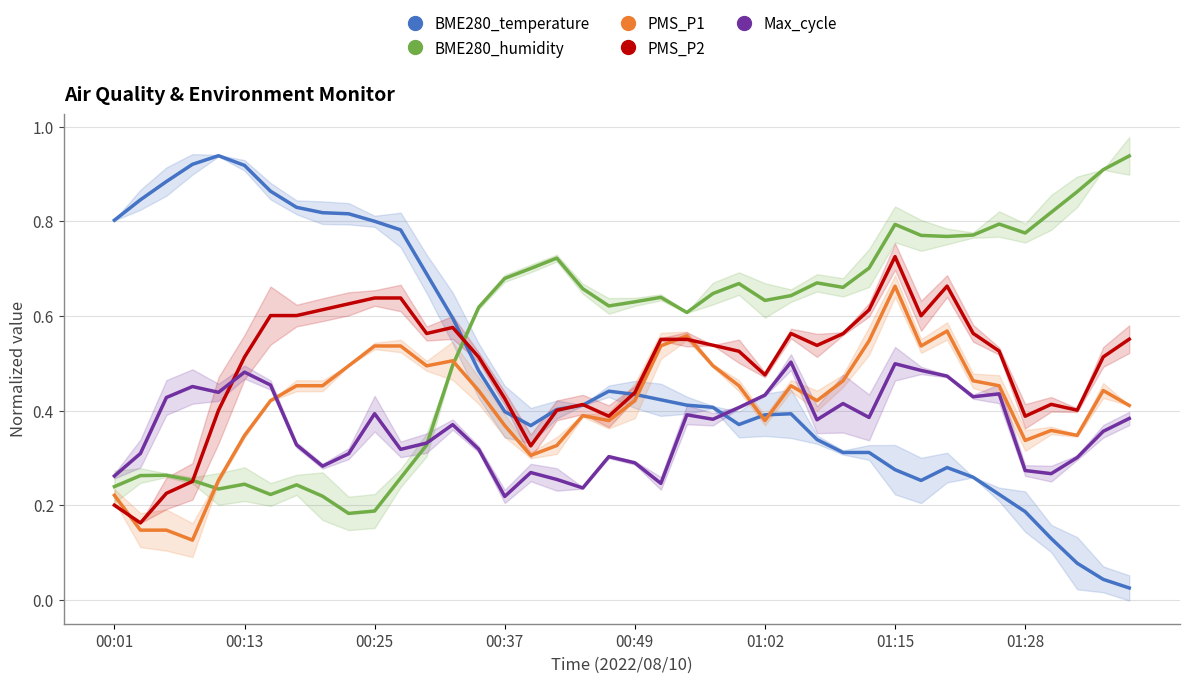

Which series has the widest spread of values?

BME280_temperature